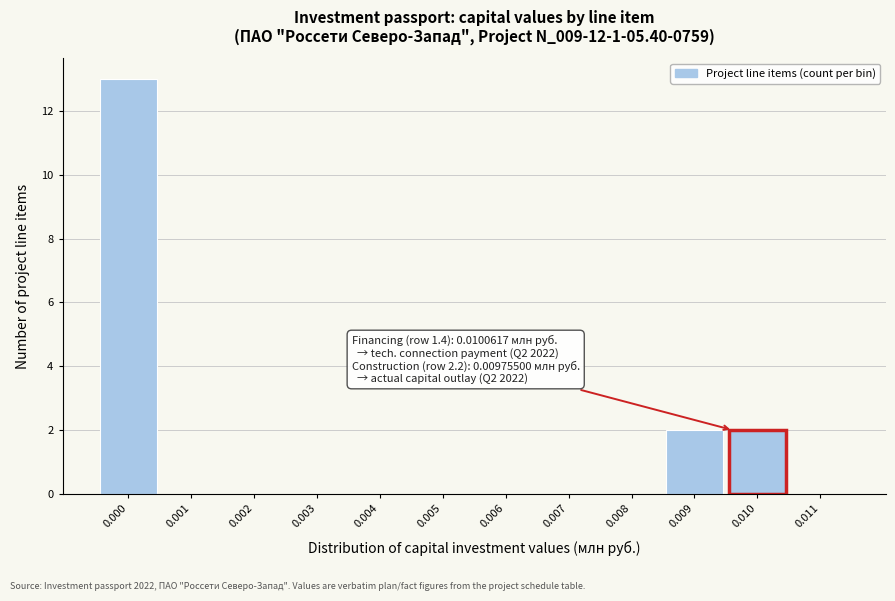

Reading left to right, list all the values displayed in this chart.

0.000=13	0.001=0	0.002=0	0.003=0	0.004=0	0.005=0	0.006=0	0.007=0	0.008=0	0.009=2	0.010=2	0.011=0